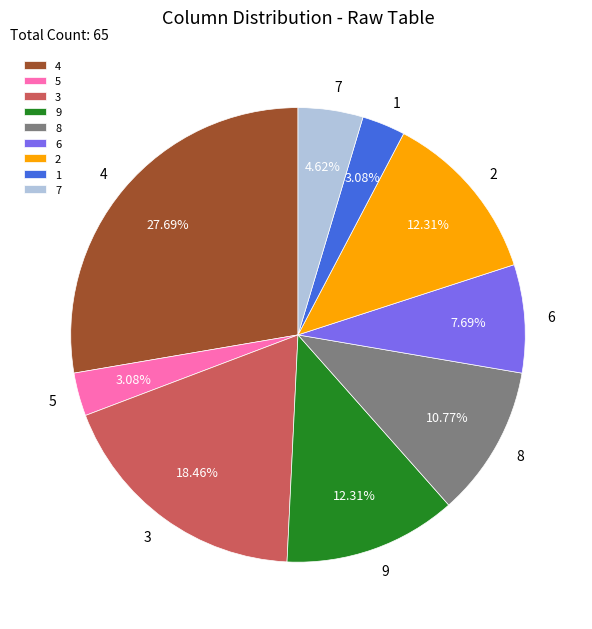

Which has a higher value, 3 or 2?

3